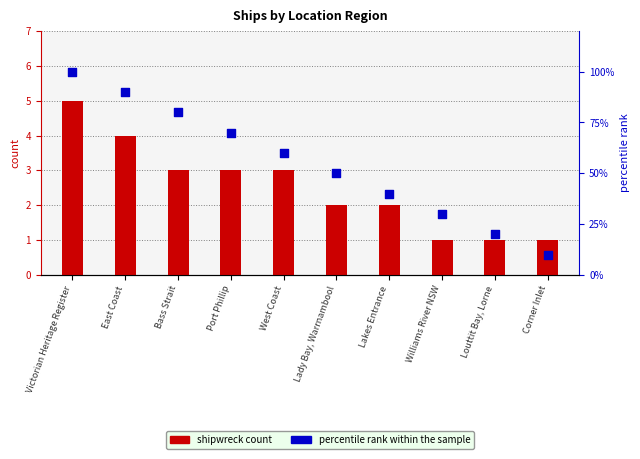

Which series reaches the maximum Y coordinate?

percentile rank within the sample